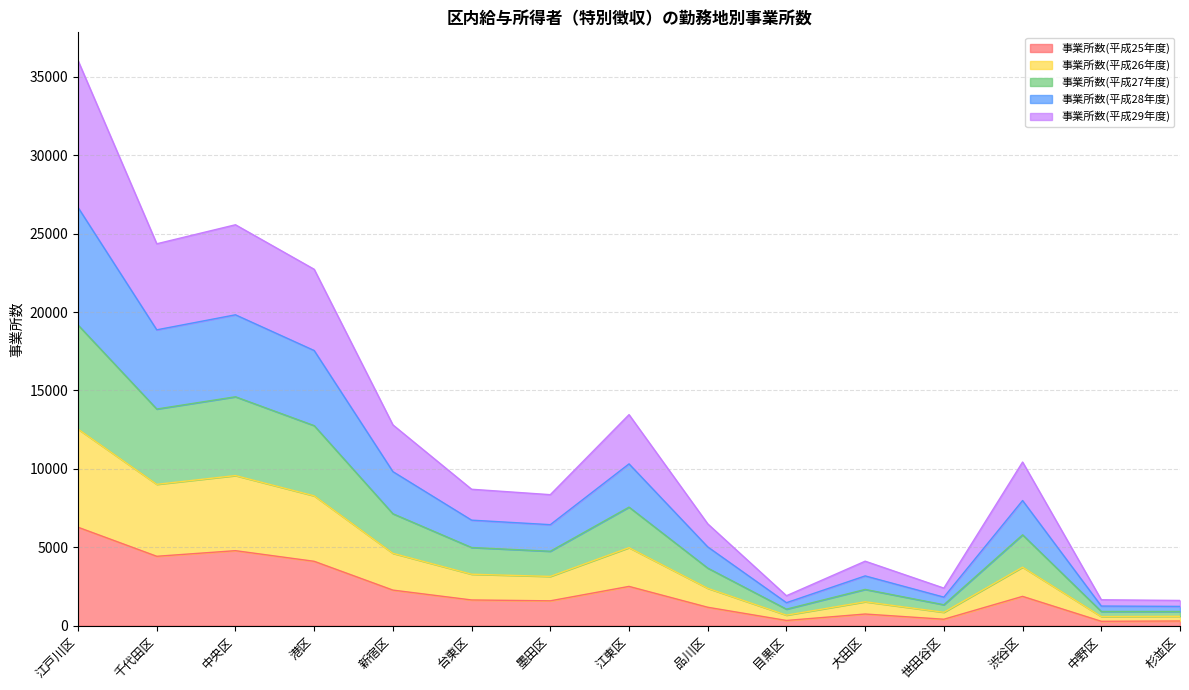

What is the total value across all series at 渋谷区?

10437